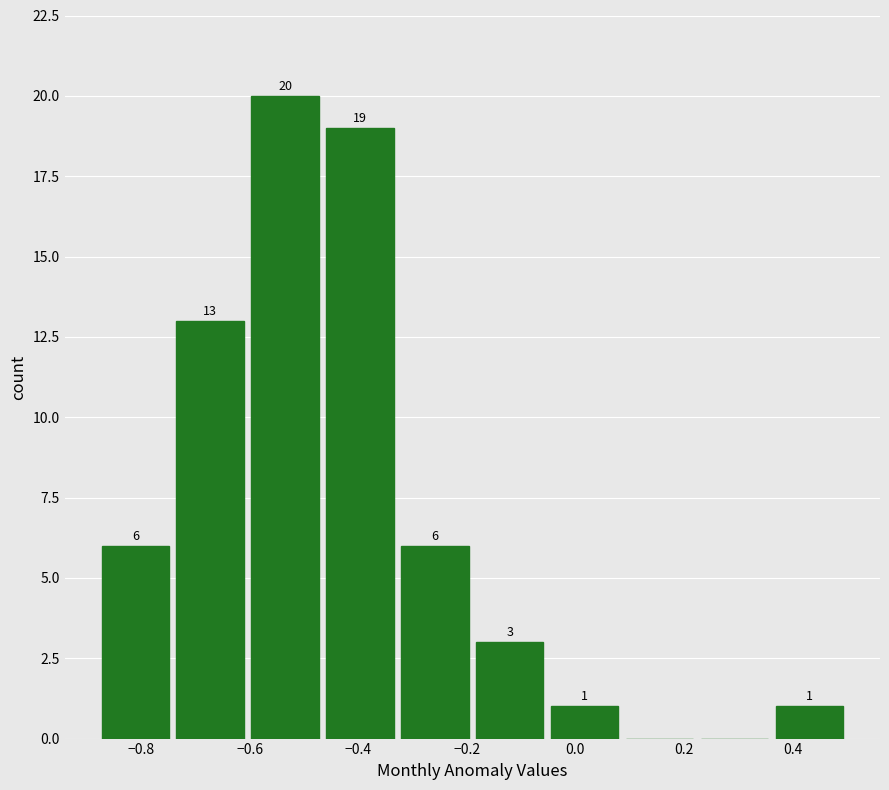

Which range on the x-axis has the tallest bar?

-0.604 to -0.466